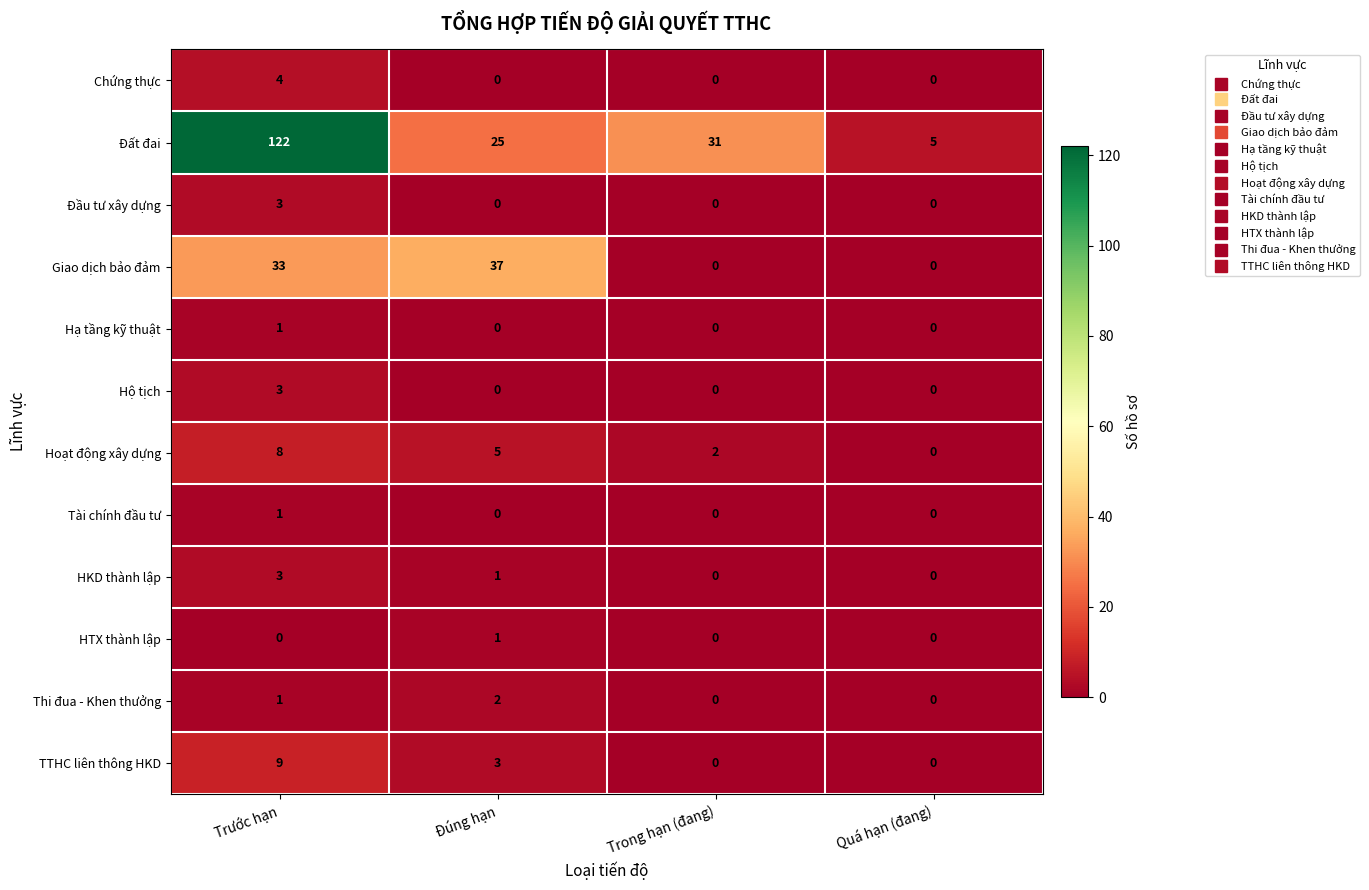

Count the Thi đua - Khen thưởng values in the range 0 to 2.

4